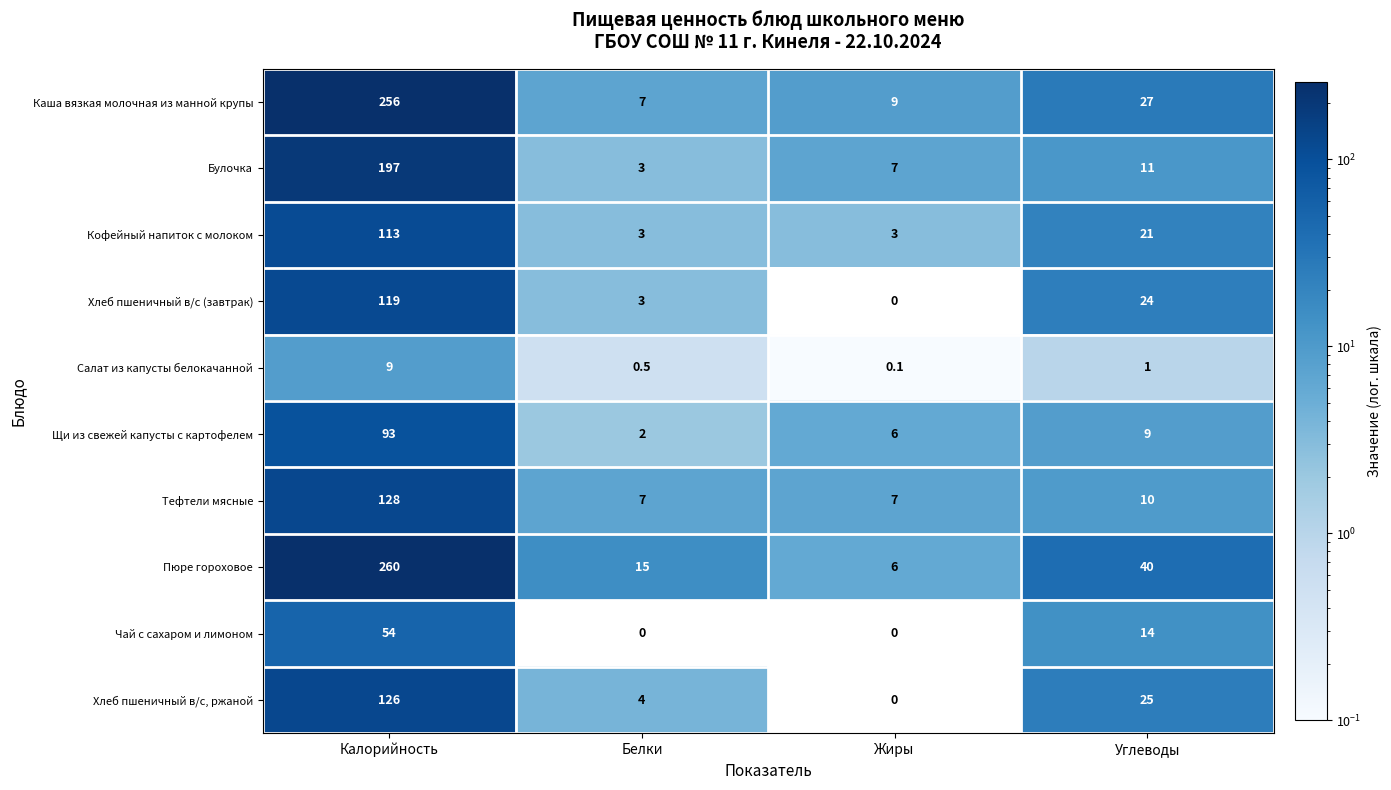

What is the lowest value of the Кофейный напиток с молоком series?

3.0